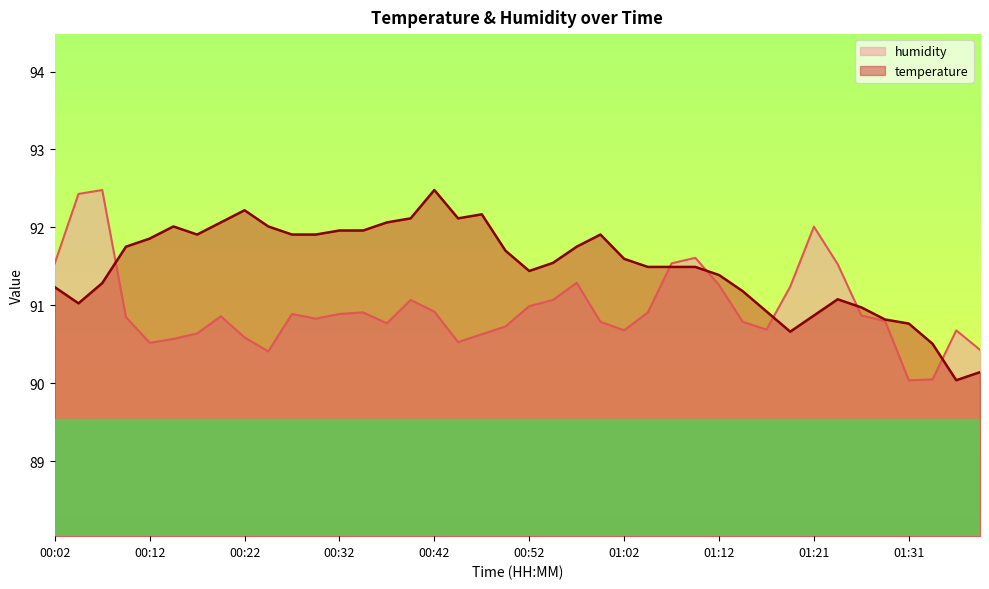

What is the total value across all series at 01:31?

180.8